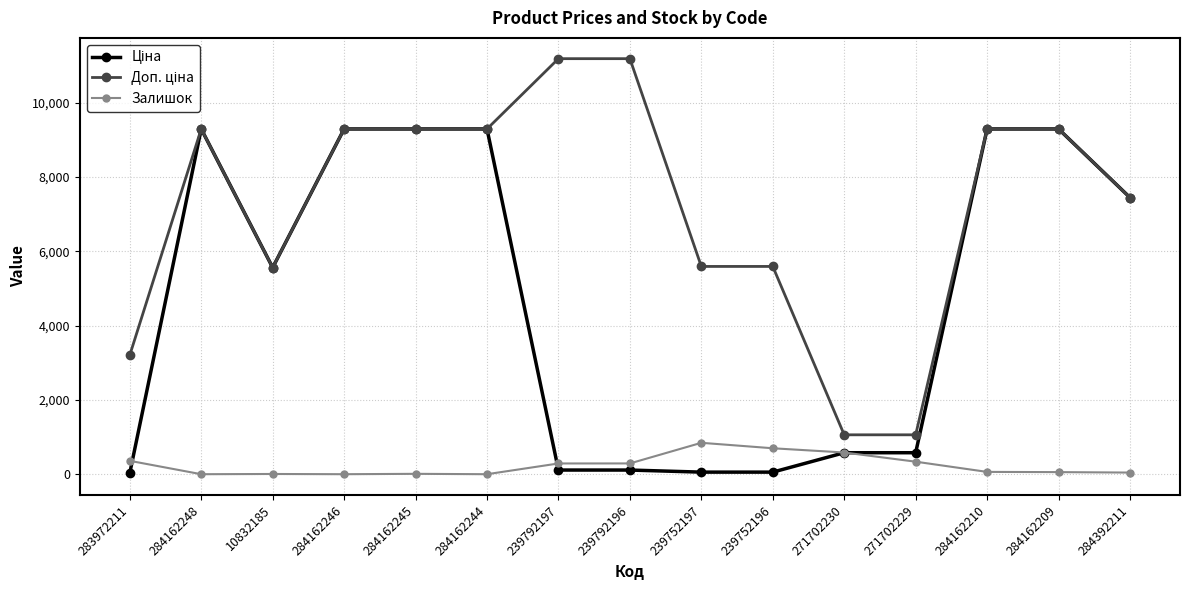

How many lines are shown in the chart?

3